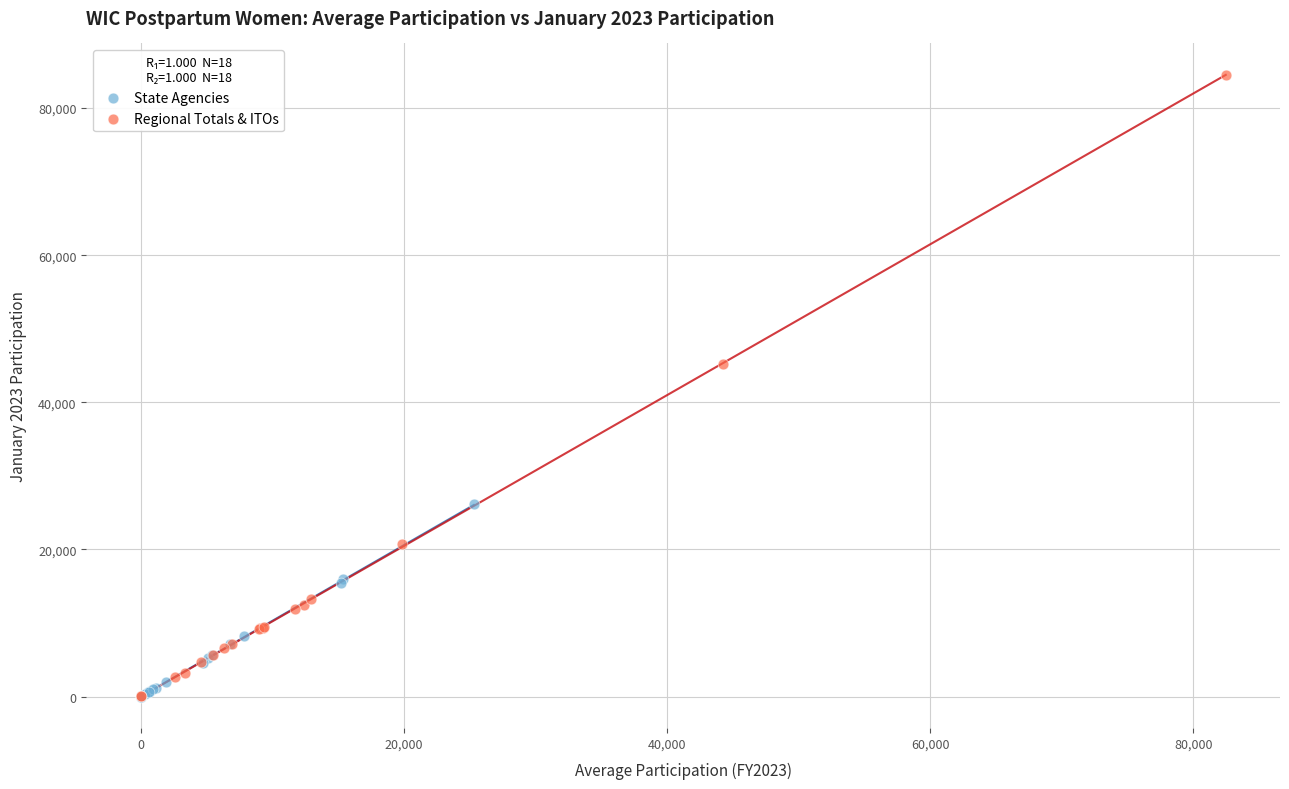

Which series has the largest Y range (max minus min)?

Regional Totals & ITOs